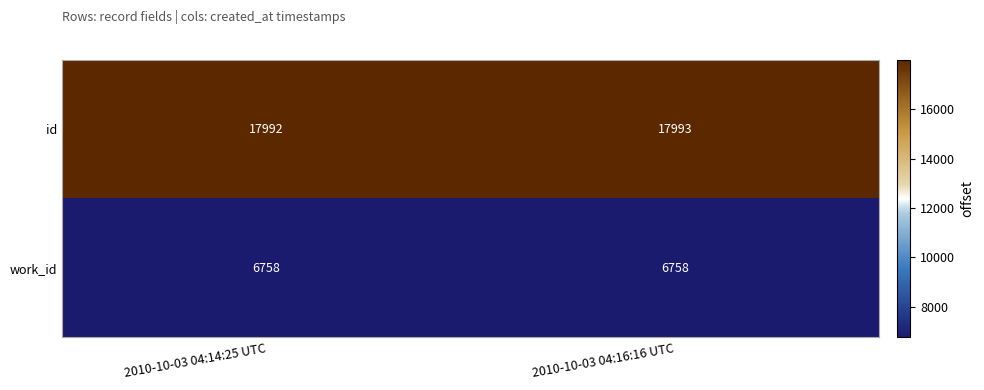

What value does the work_id series have at 2010-10-03 04:14:25 UTC?

6758